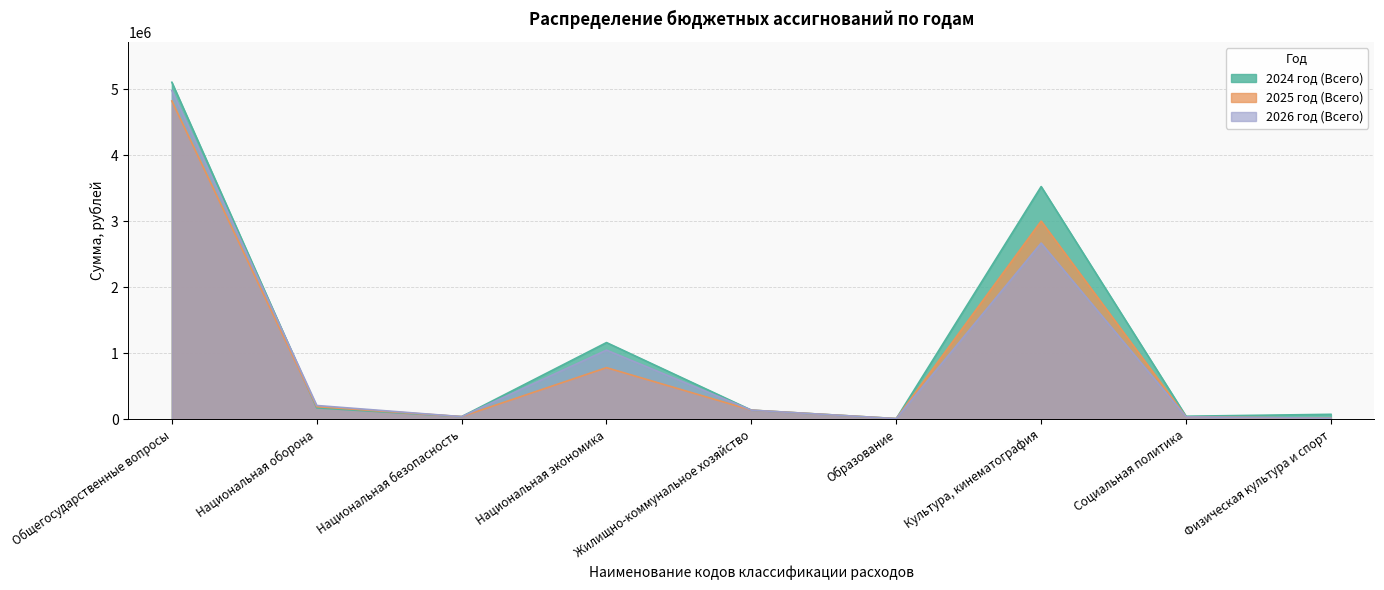

What is the label of the 3rd point from the left?

Национальная безопасность